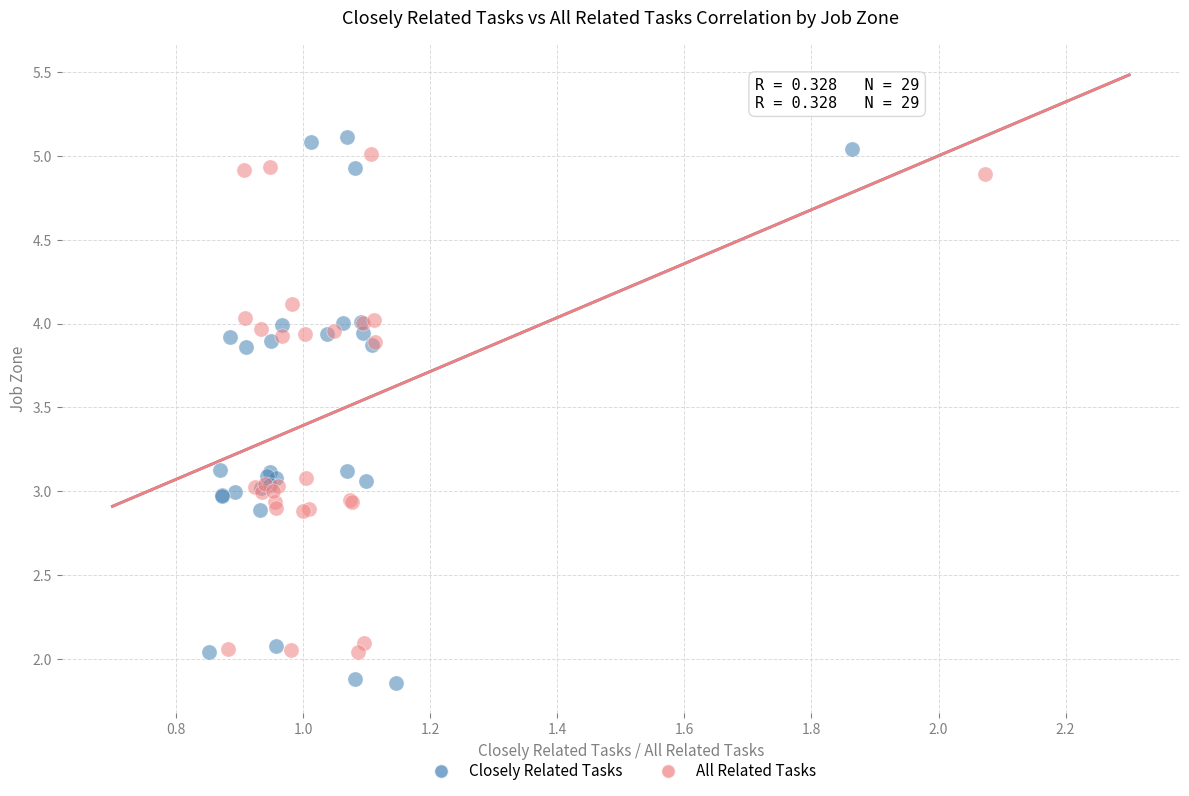

Which series has the largest Y range (max minus min)?

Closely Related Tasks